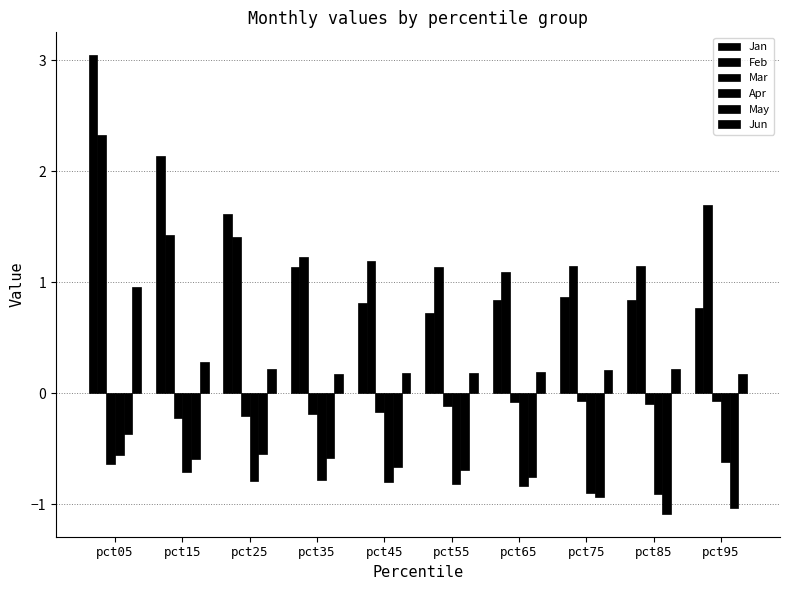

What is the value of the May bar at the 2nd from the left?

-0.6